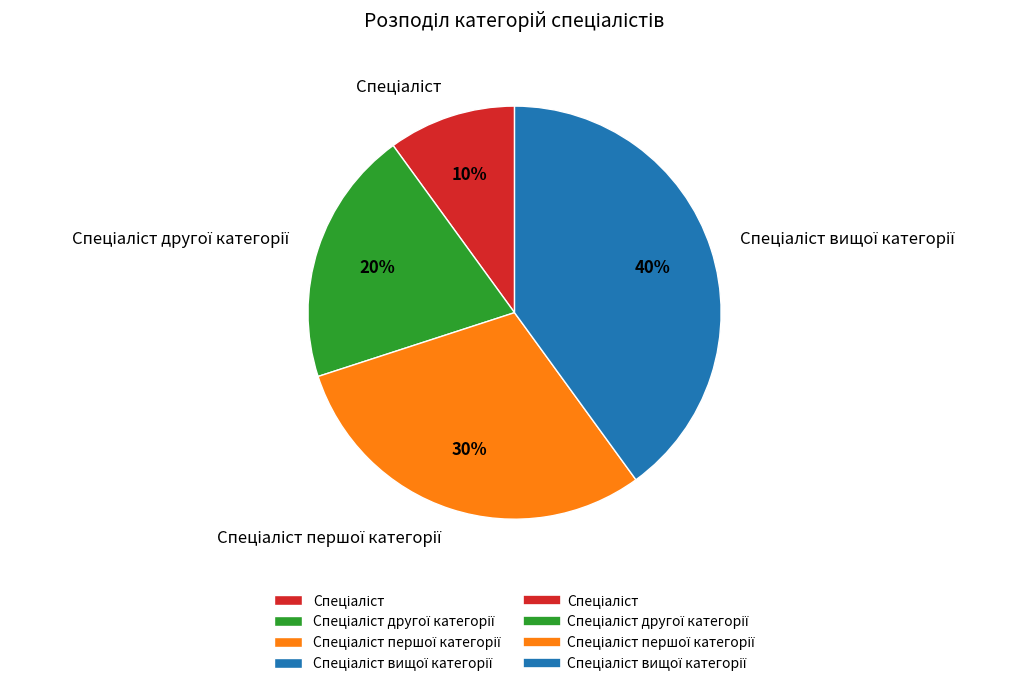

Is there any slice that represents more than half of the pie?

No